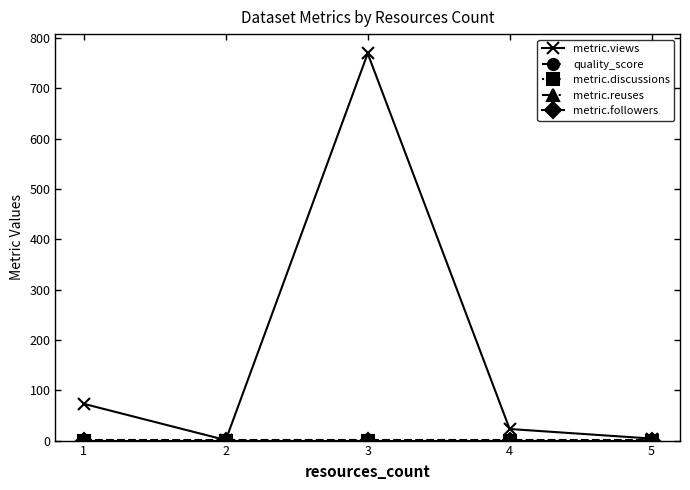

Which has a higher value, 5 or 1?

1